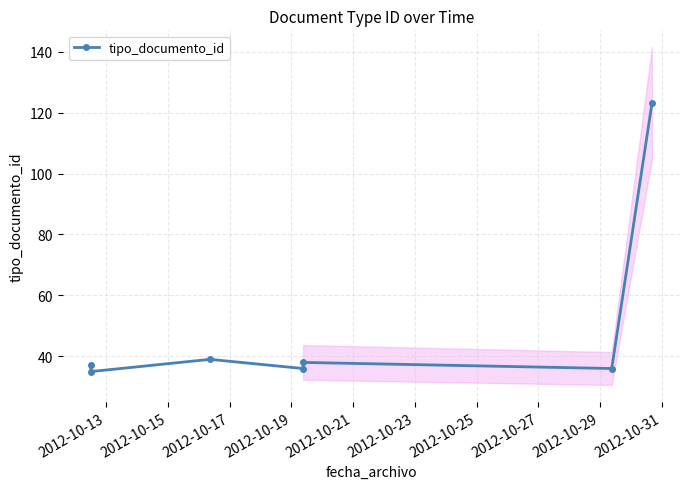

True or false: tipo_documento_id has more than 0 interior local peaks.

True